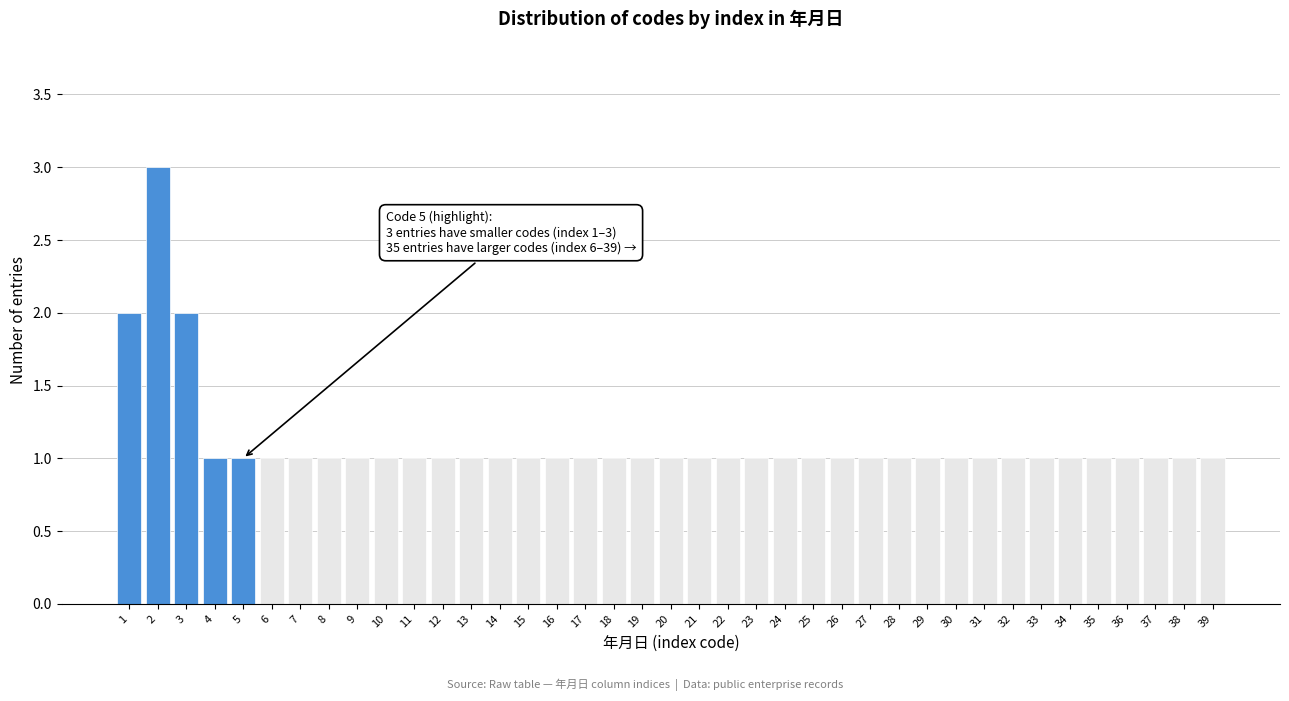

Approximately how many times larger is the value at 15 compared to 33?

1.0